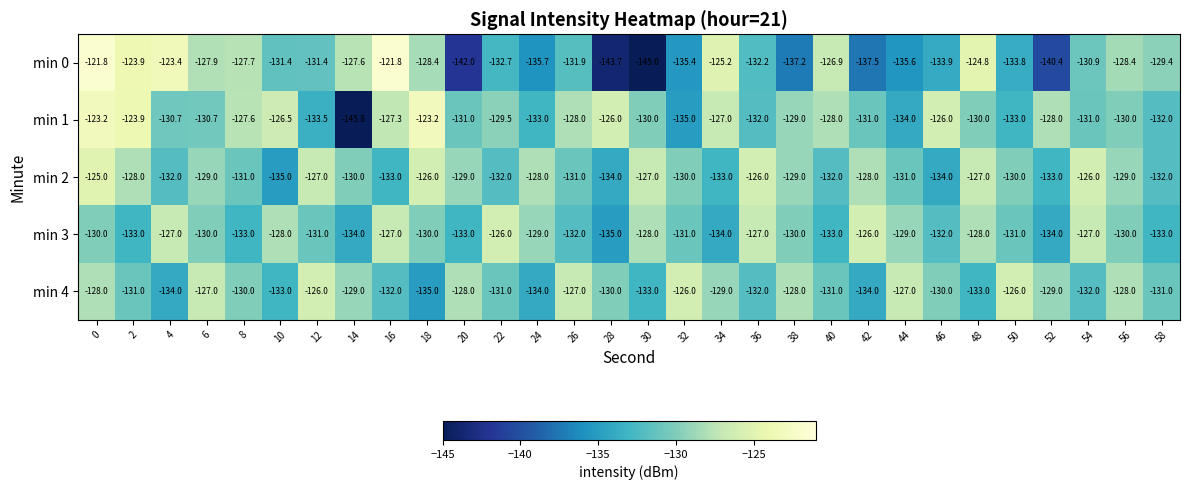

The value of min 0 at 50 is -176.5. True or false?

False